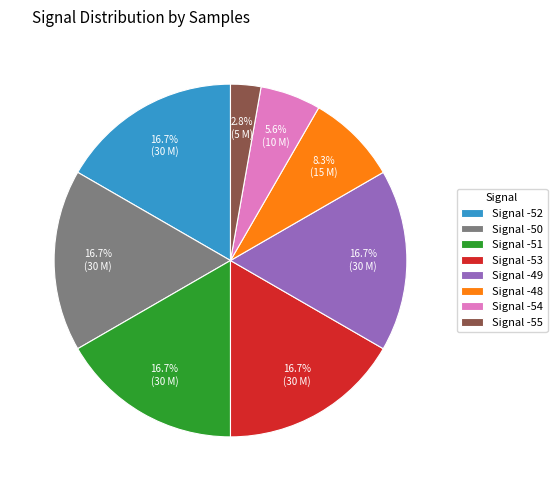

Which slice is the smallest?

Signal -55